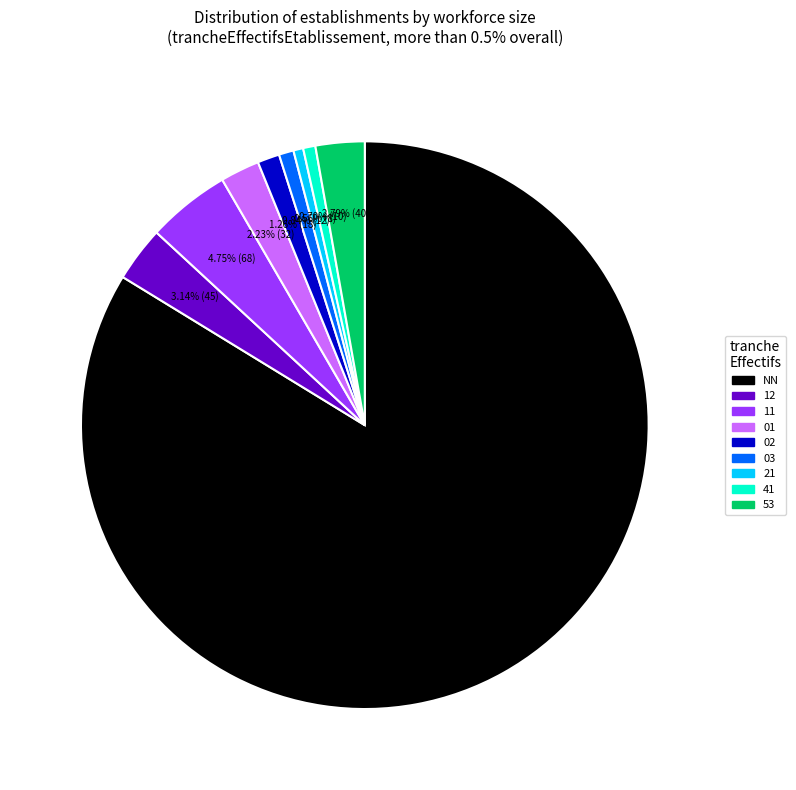

Does any single category account for the majority?

Yes